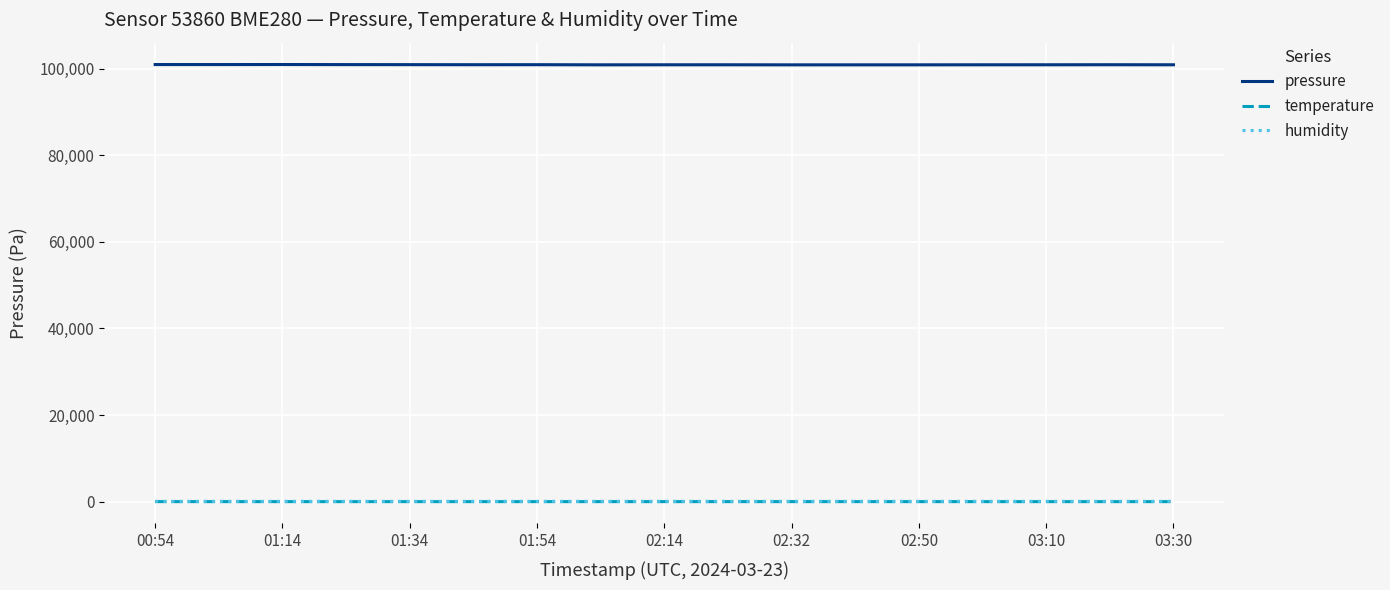

What is the sum of all temperature values?

177.9